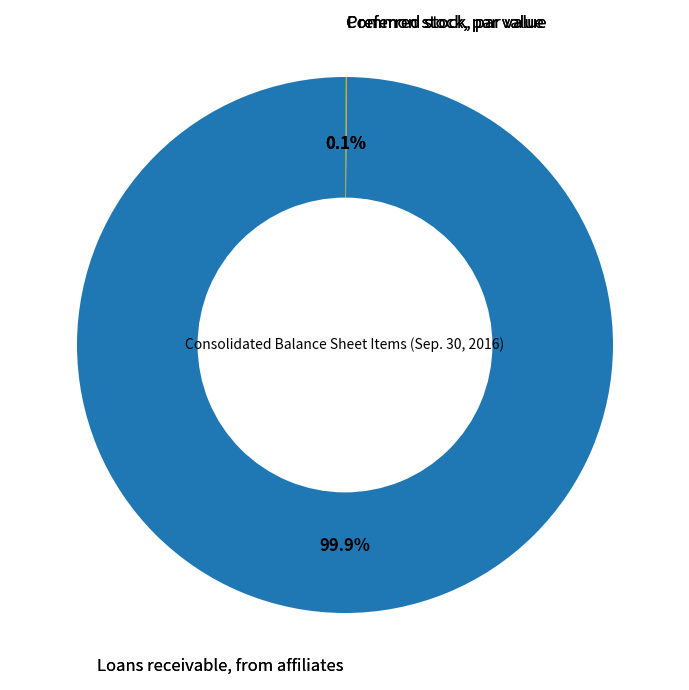

Does any single category account for the majority?

Yes